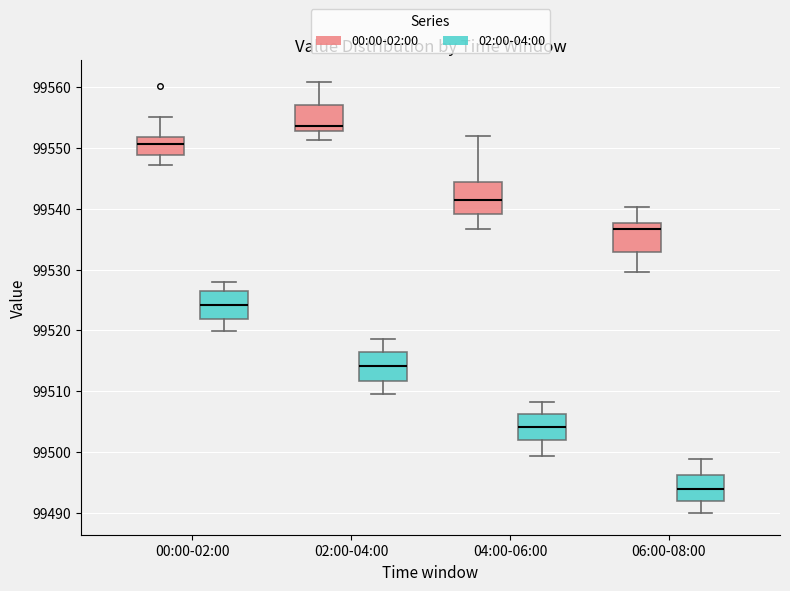

Which box has the highest median line?

02:00-04:00 (00:00-02:00)